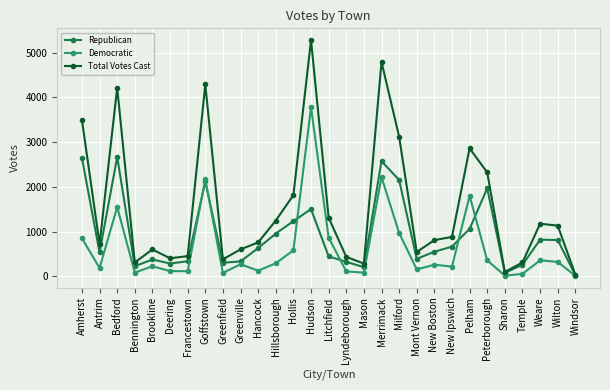

What is the sum of all Total Votes Cast values?

44681